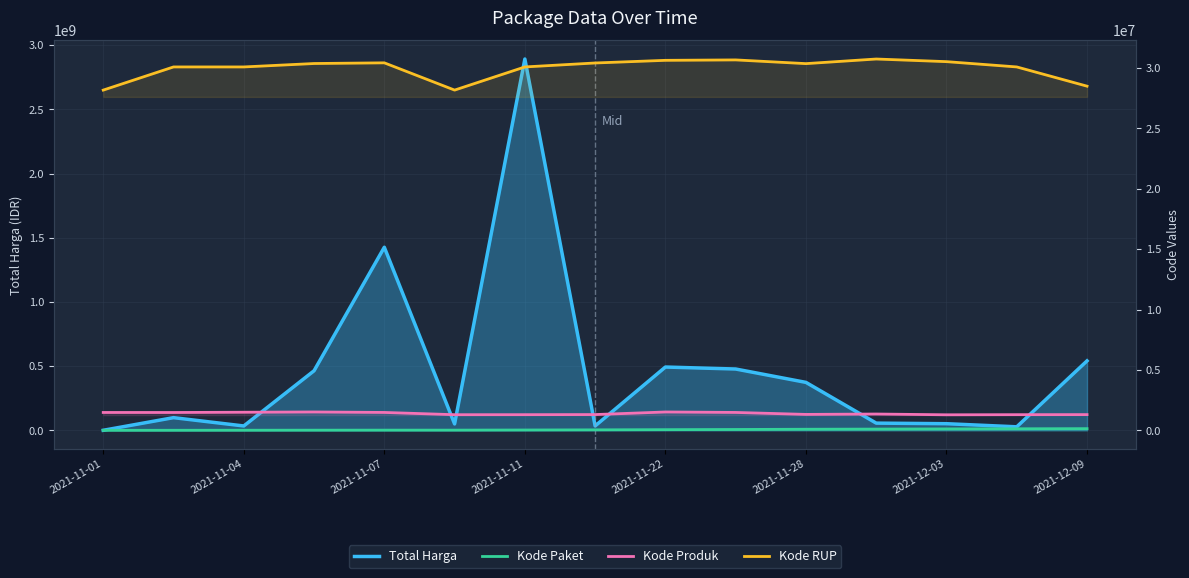

How many data points in Kode Produk are less than 1350905?

7